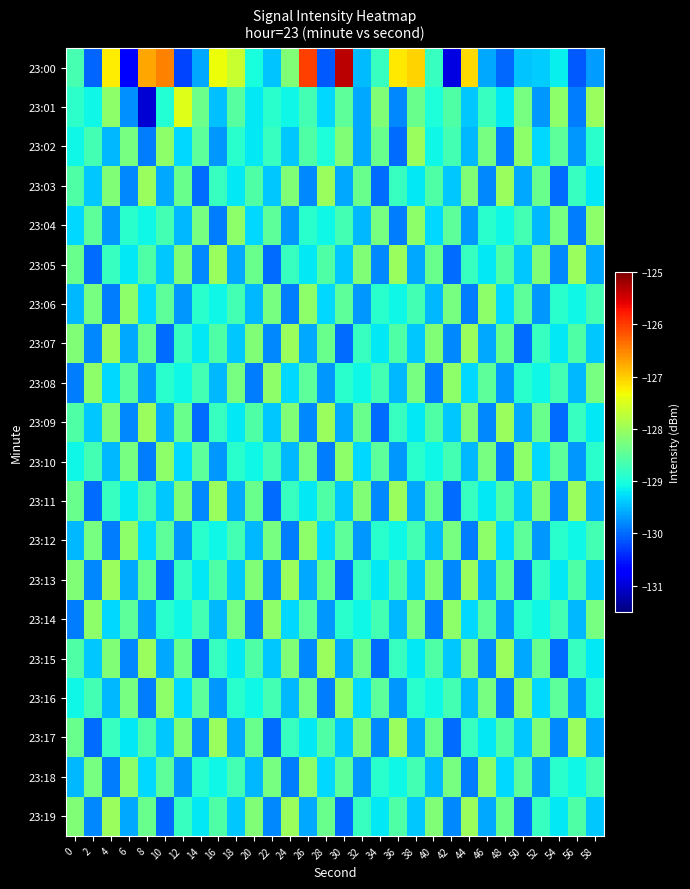

At 12, list the series in order from smallest to largest.

23:00, 23:06, 23:12, 23:18, 23:04, 23:02, 23:10, 23:16, 23:08, 23:14, 23:07, 23:13, 23:19, 23:03, 23:09, 23:15, 23:05, 23:11, 23:17, 23:01